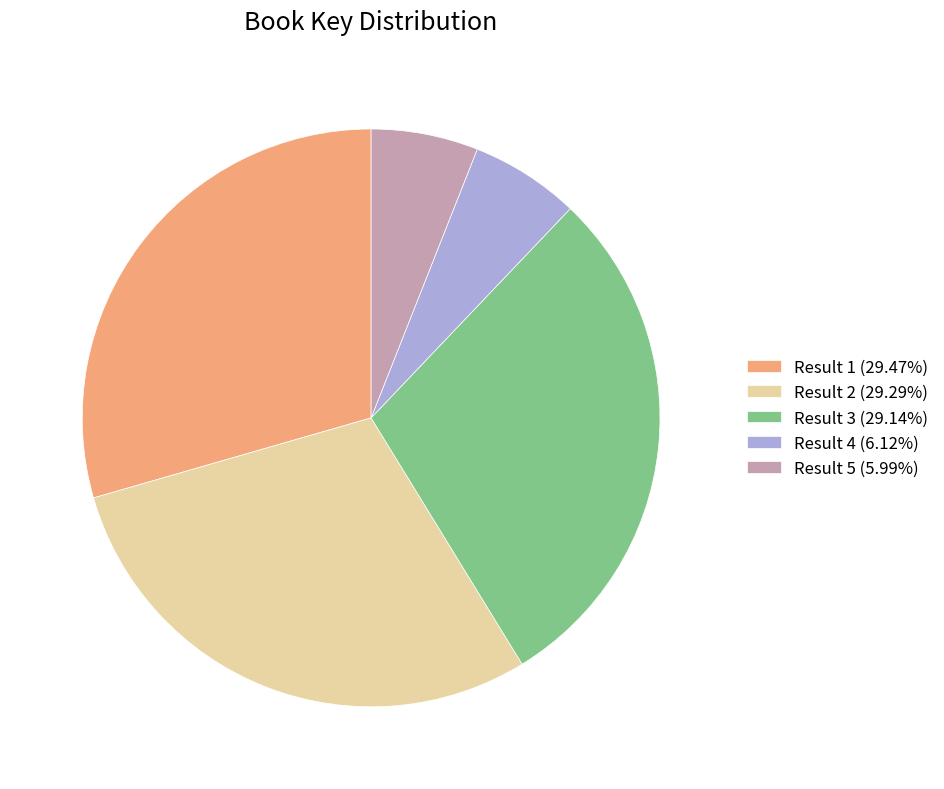

Approximately how many times larger is the value at Result 2 (29.29%) compared to Result 5 (5.99%)?

4.9